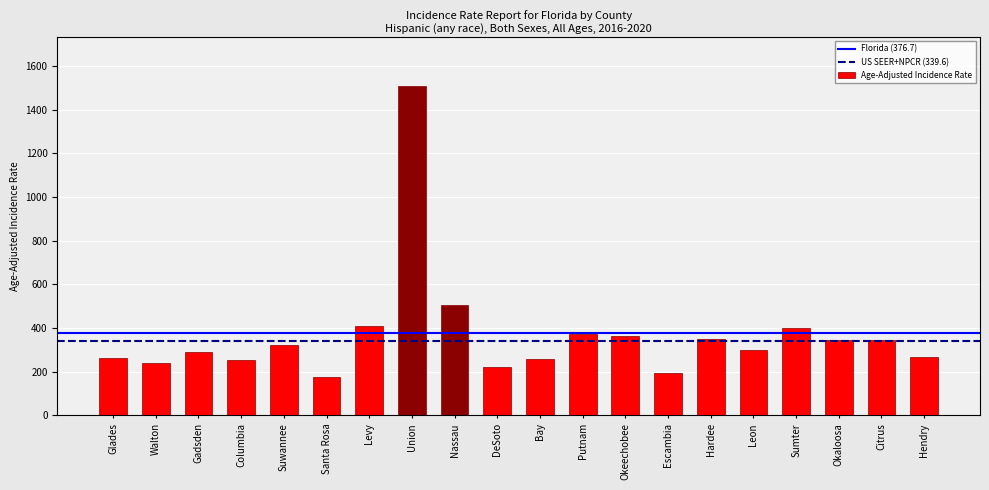

The chart shows a value of 300.9 at Leon. True or false?

True